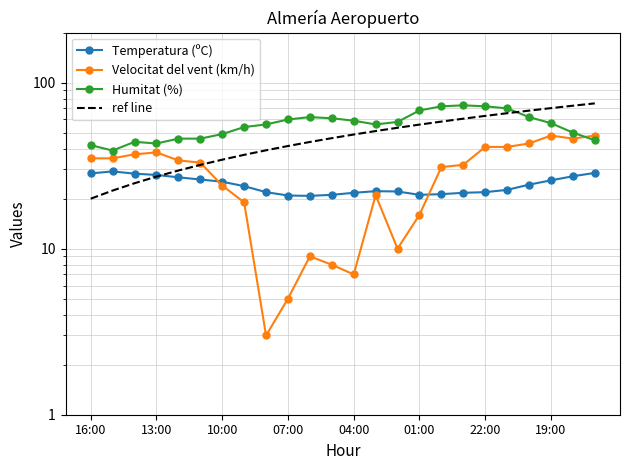

What is the value of the Temperatura (ºC) point at the 11th from the left?

20.8